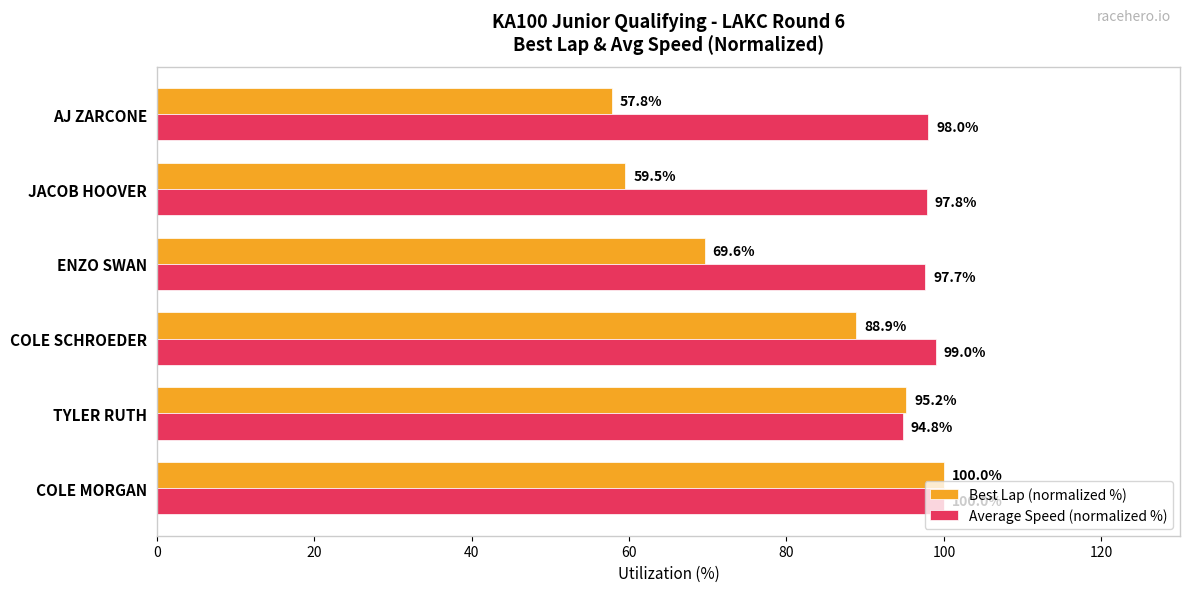

At TYLER RUTH, list the series in order from smallest to largest.

Average Speed (normalized %), Best Lap (normalized %)